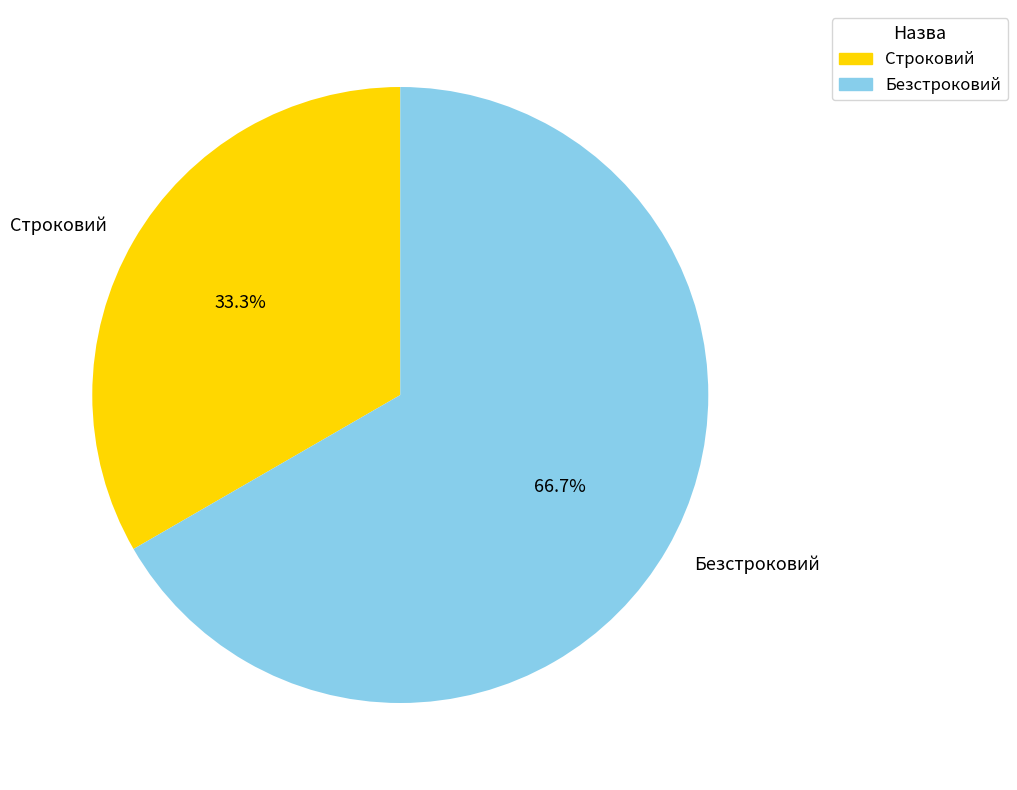

How many slices are in this pie chart?

2